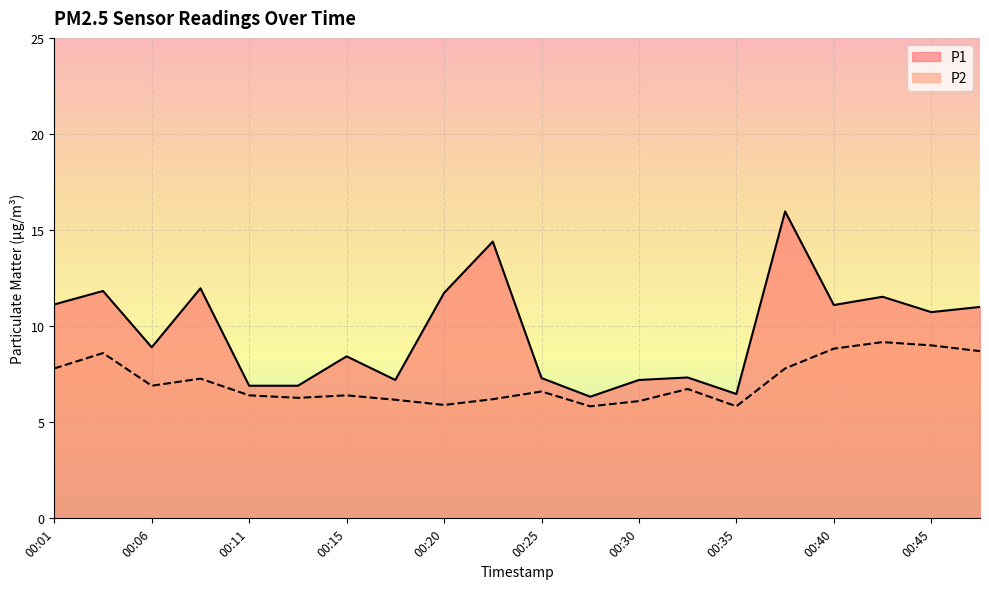

True or false: P1 and P2 cross at least once.

False